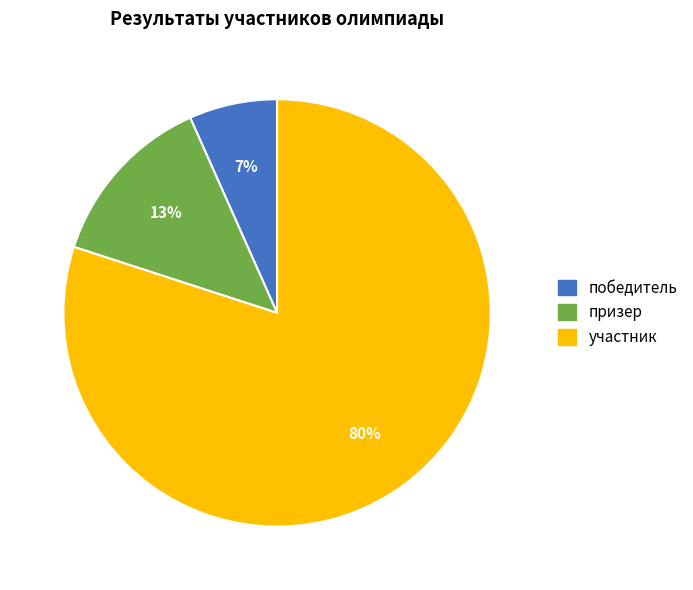

To the nearest percent, what percentage of the pie is победитель?

7%